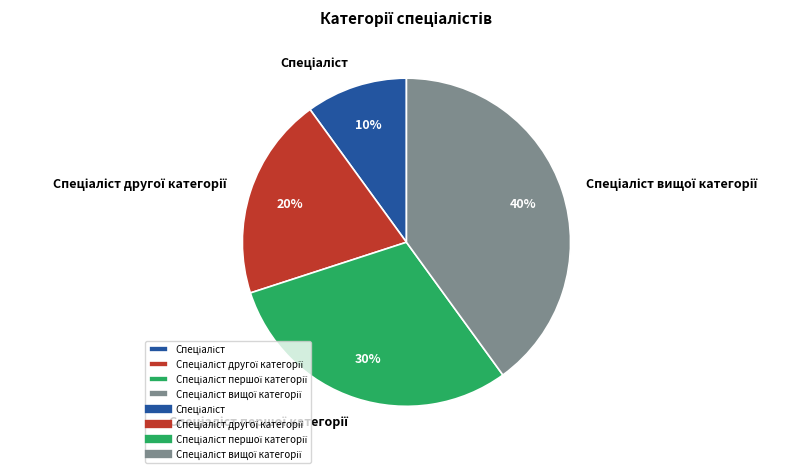

To the nearest percent, what is the average slice percentage?

25%